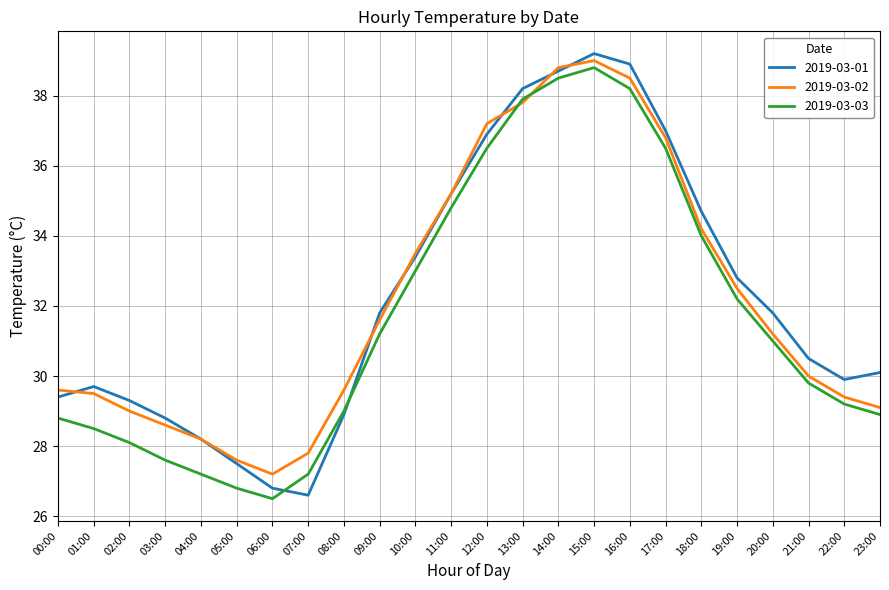

Reading left to right, what are all the values shown in this chart?

2019-03-01: 29.4	29.7	29.3	28.8	28.2	27.5	26.8	26.6	28.9	31.8	33.4	35.2	36.9	38.2	38.7	39.2	38.9	37.0	34.7	32.8	31.8	30.5	29.9	30.1
2019-03-02: 29.6	29.5	29.0	28.6	28.2	27.6	27.2	27.8	29.6	31.6	33.5	35.2	37.2	37.8	38.8	39.0	38.5	36.8	34.2	32.5	31.2	30.0	29.4	29.1
2019-03-03: 28.8	28.5	28.1	27.6	27.2	26.8	26.5	27.2	29.0	31.2	33.0	34.8	36.5	37.9	38.5	38.8	38.2	36.5	34.0	32.2	31.0	29.8	29.2	28.9